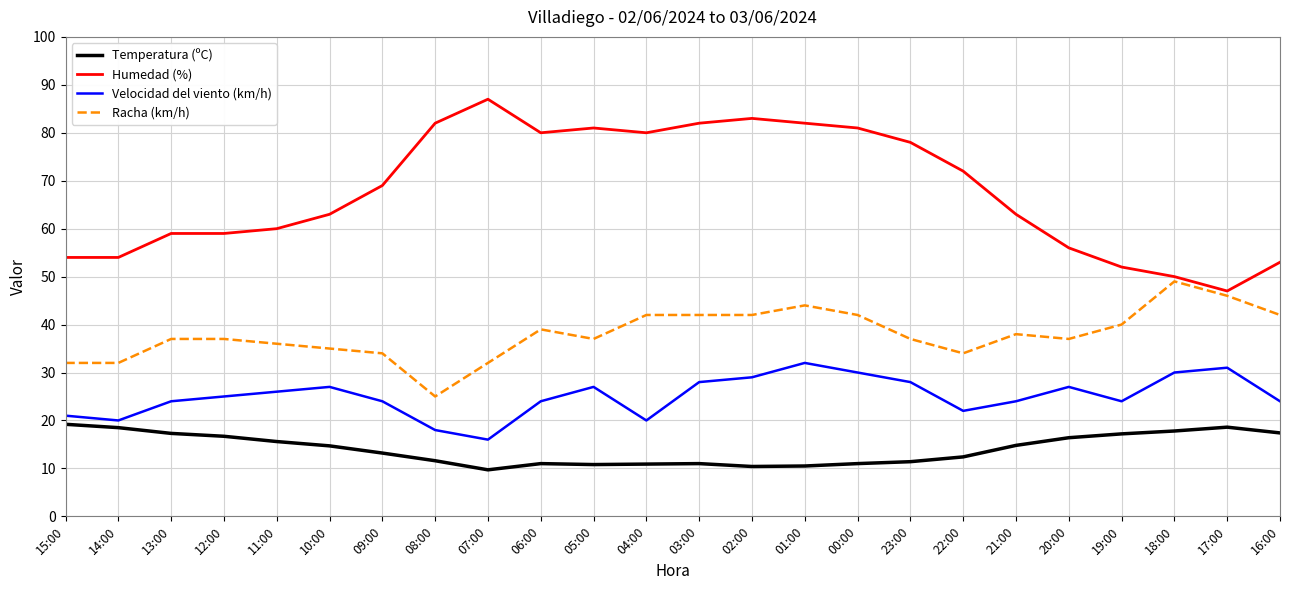

Is the value of Temperatura (ºC) at 02:00 greater than the value of Racha (km/h) at 22:00?

No